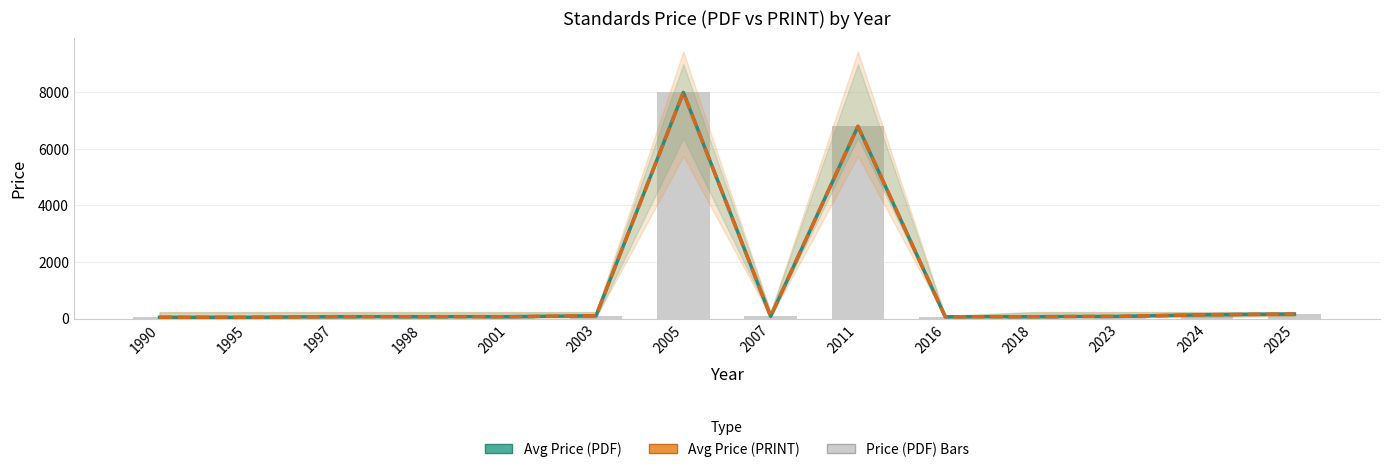

What is the minimum value for Avg Price (PRINT)?

43